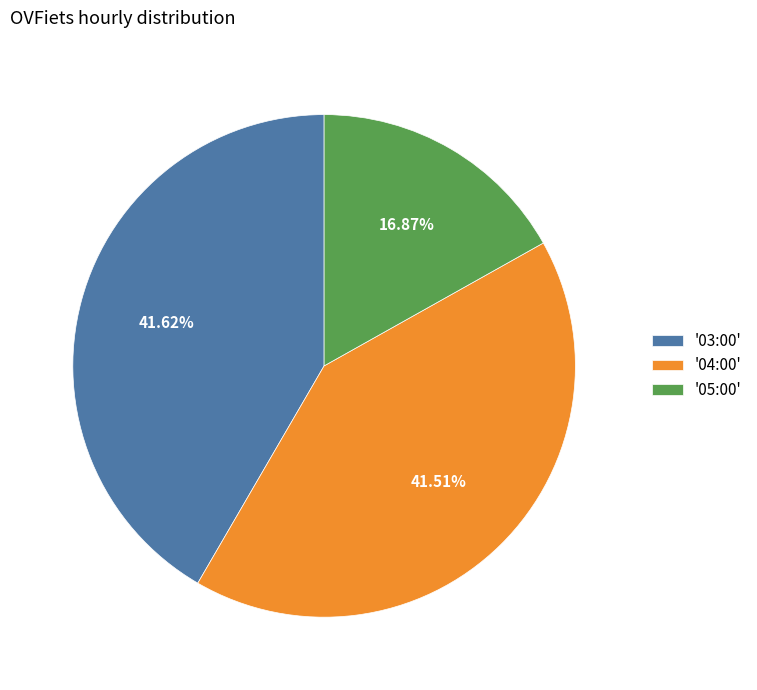

Count the number of slices in the pie.

3